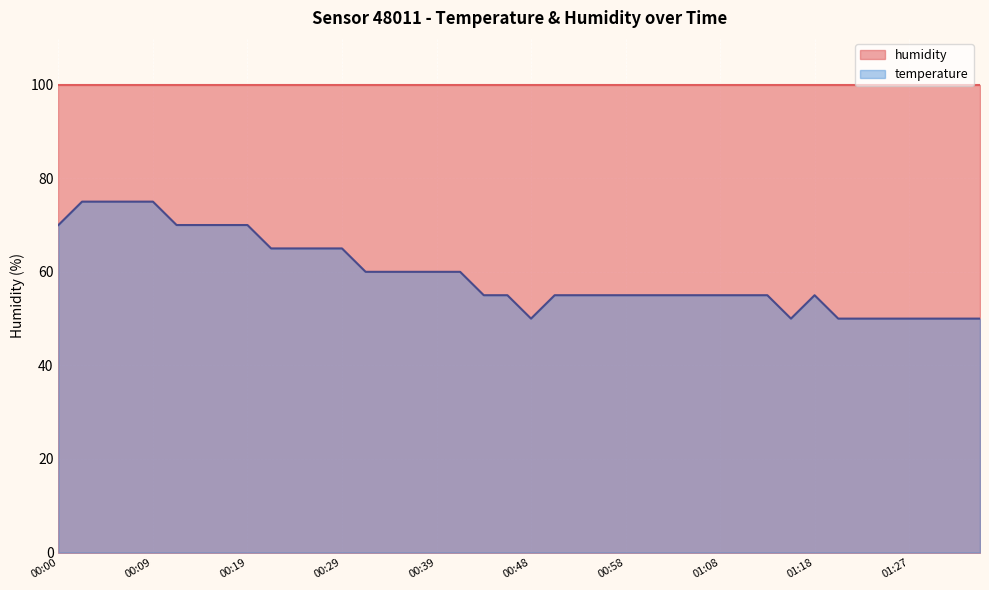

What is the greatest value displayed?

99.9